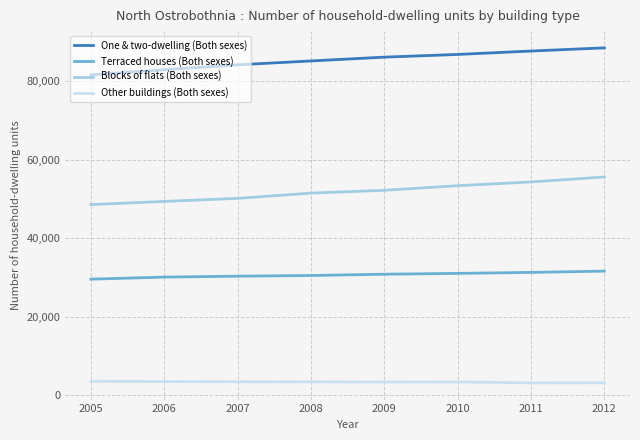

What is the average value of the Terraced houses (Both sexes) series?

30638